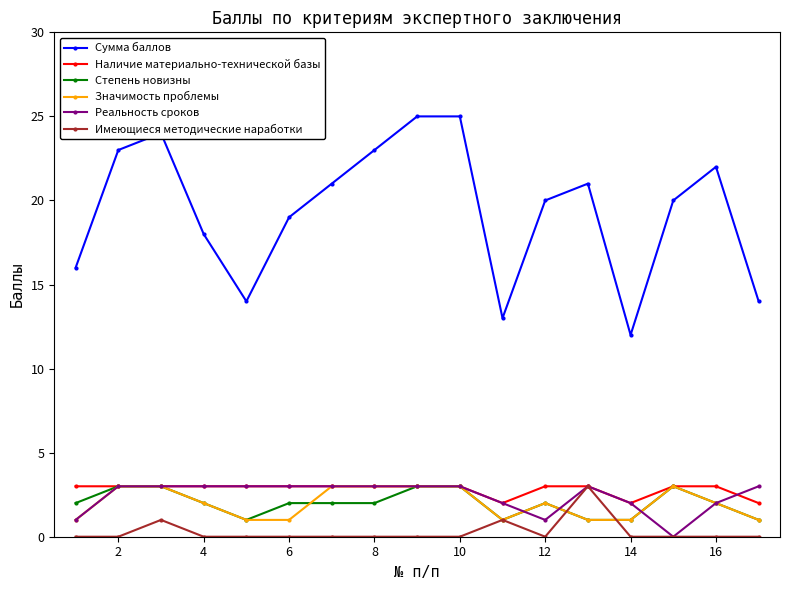

What is the value of the Степень новизны point at the 11th from the left?

1